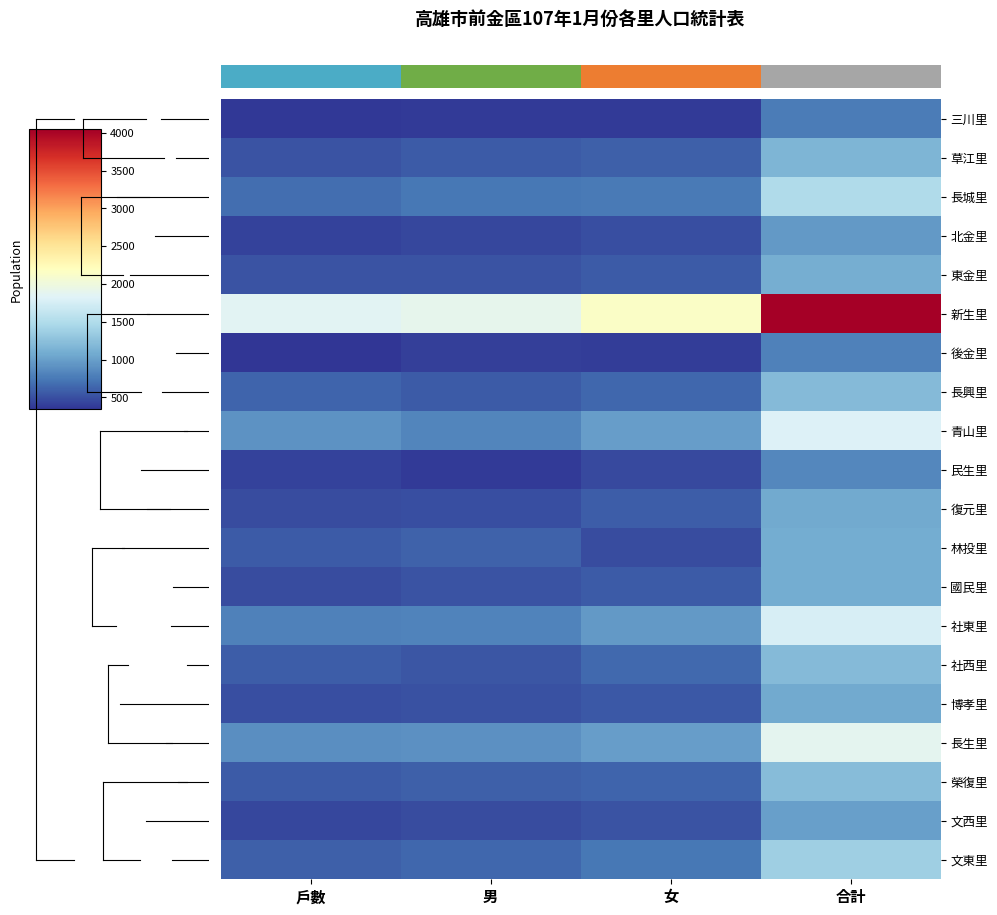

At which category is the sum across all series the highest?

合計